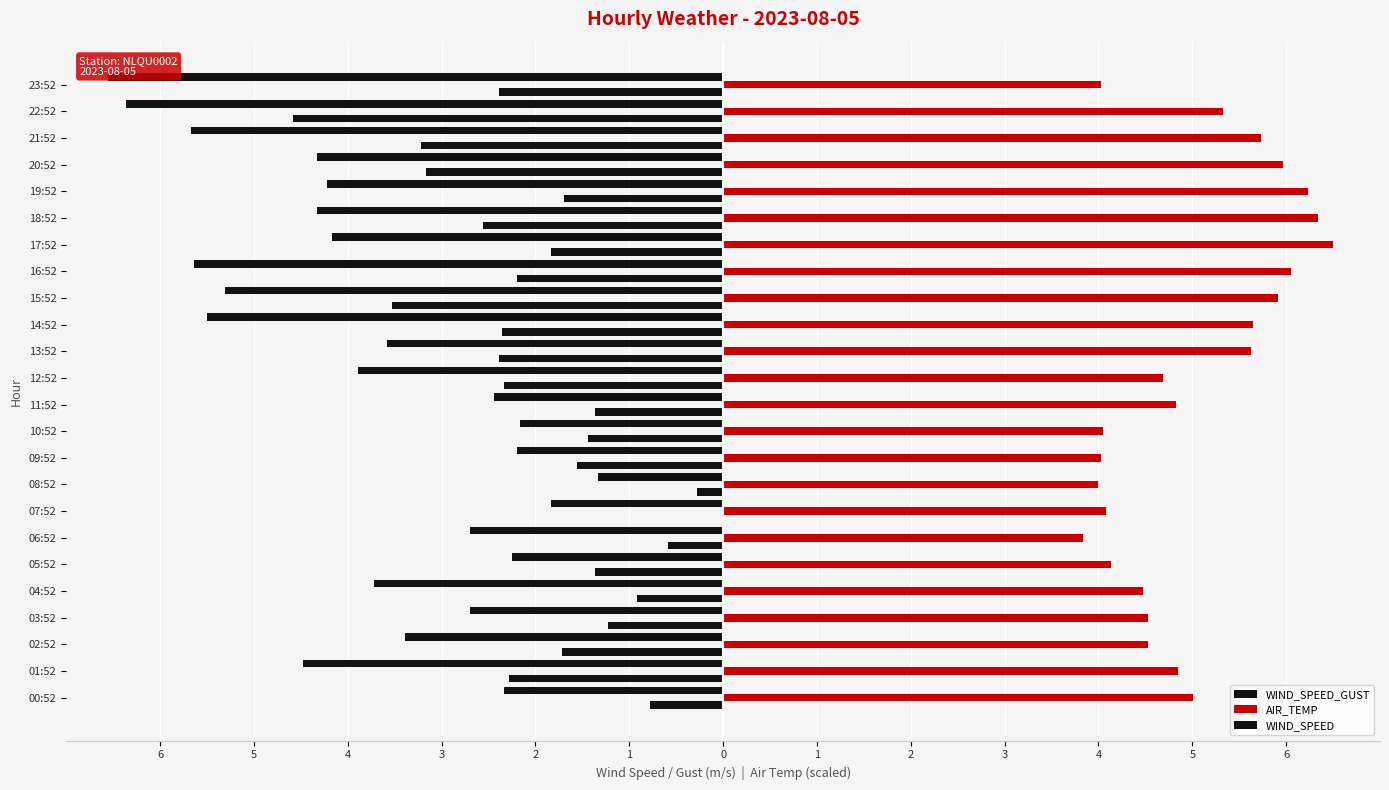

Rank the series by their maximum value, from lowest to highest.

WIND_SPEED_GUST, WIND_SPEED, AIR_TEMP